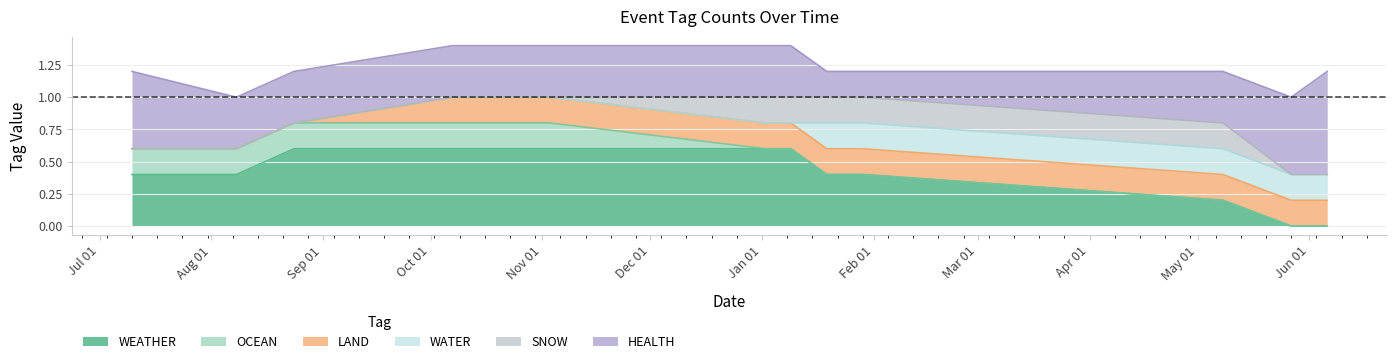

What is the sum of all WATER values?

1